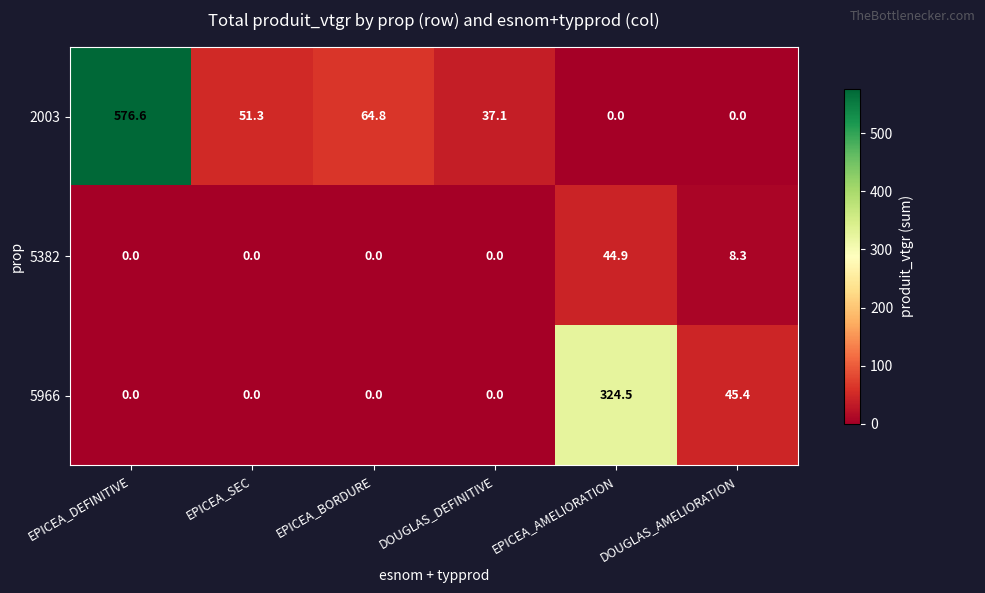

Which series has the largest total across all categories?

2003